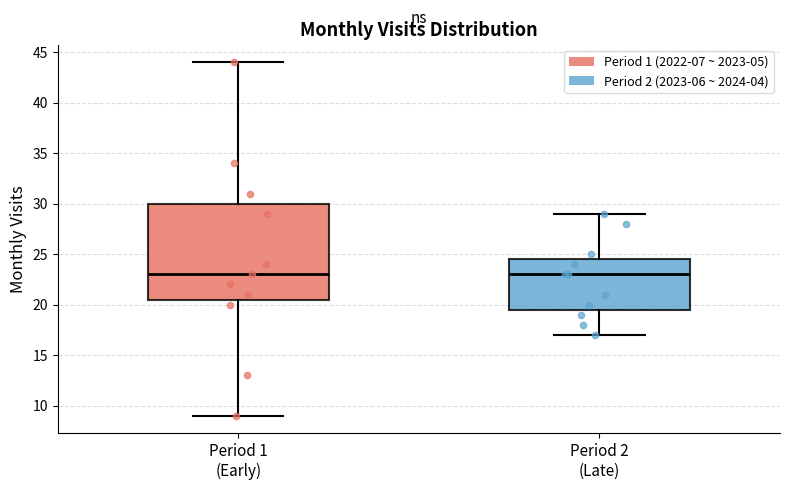

Reading left to right, transcribe this box plot: for each box, give where its median line is, the range the box spans, and where its two whiskers end, as read against the y-axis. The values are not printed on the chart, so give them approximately, as read against the axis.

Period 1 (Early): median 23.0, box 20.5 to 30.0, whiskers 9.0 to 44.0
Period 2 (Late): median 23.0, box 19.5 to 24.5, whiskers 17.0 to 29.0